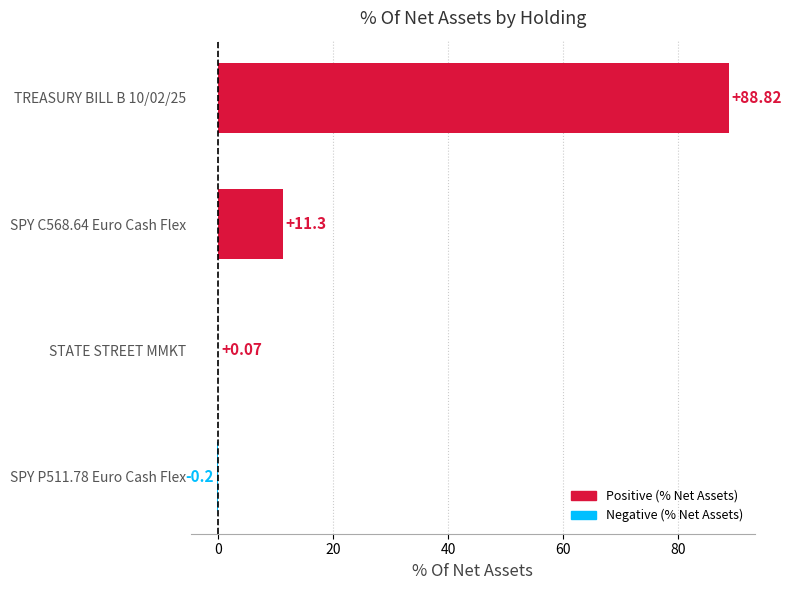

What is the sum of all values?

100.0